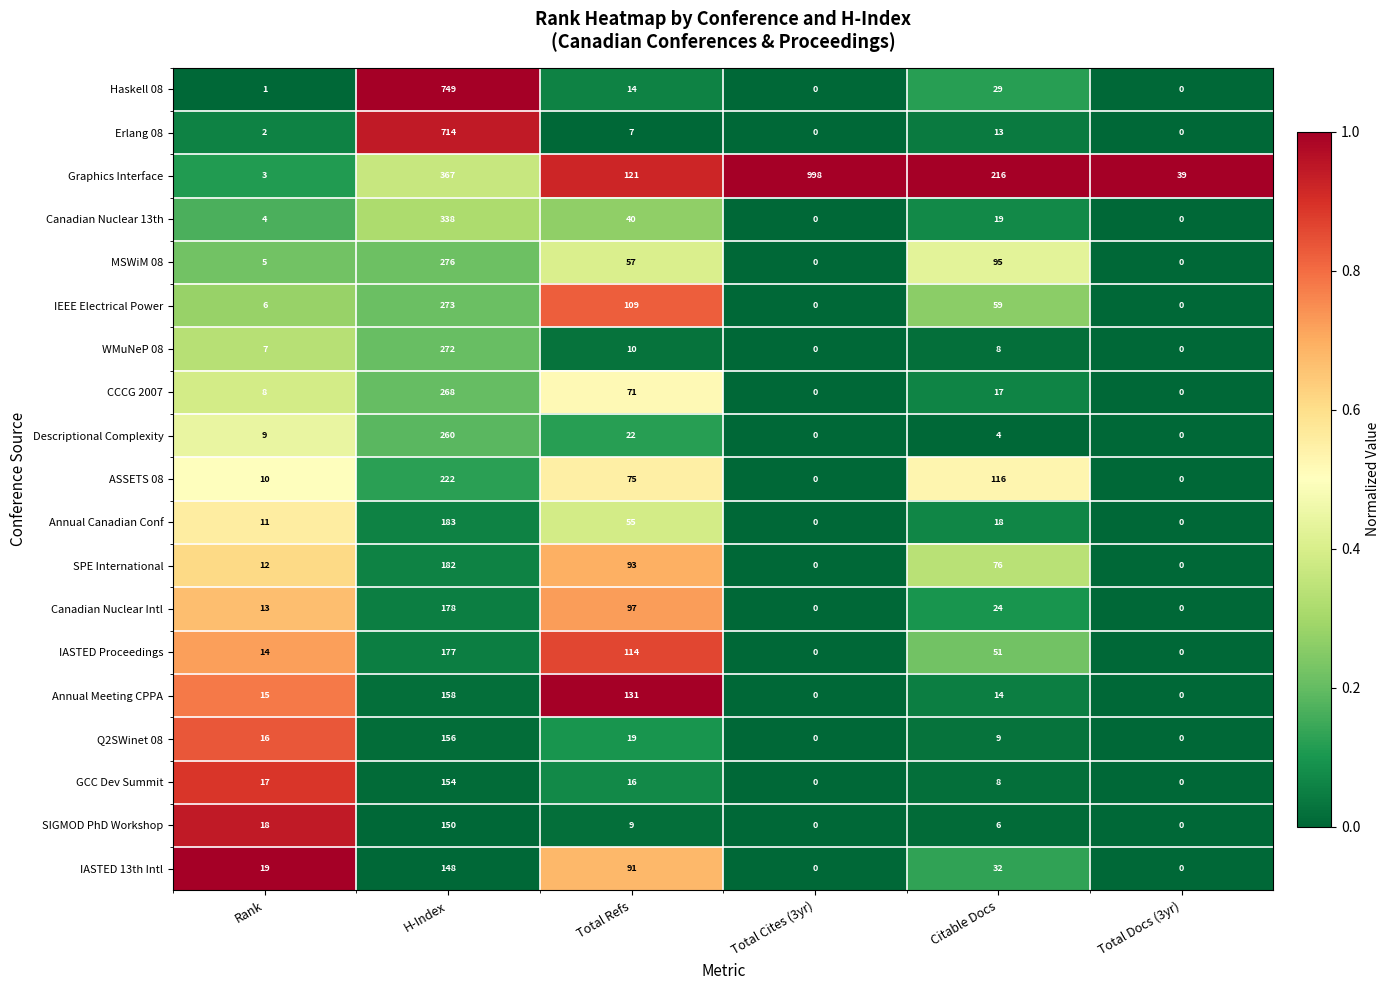

Is it true that IASTED Proceedings equals 0 at Total Cites (3yr)?

True